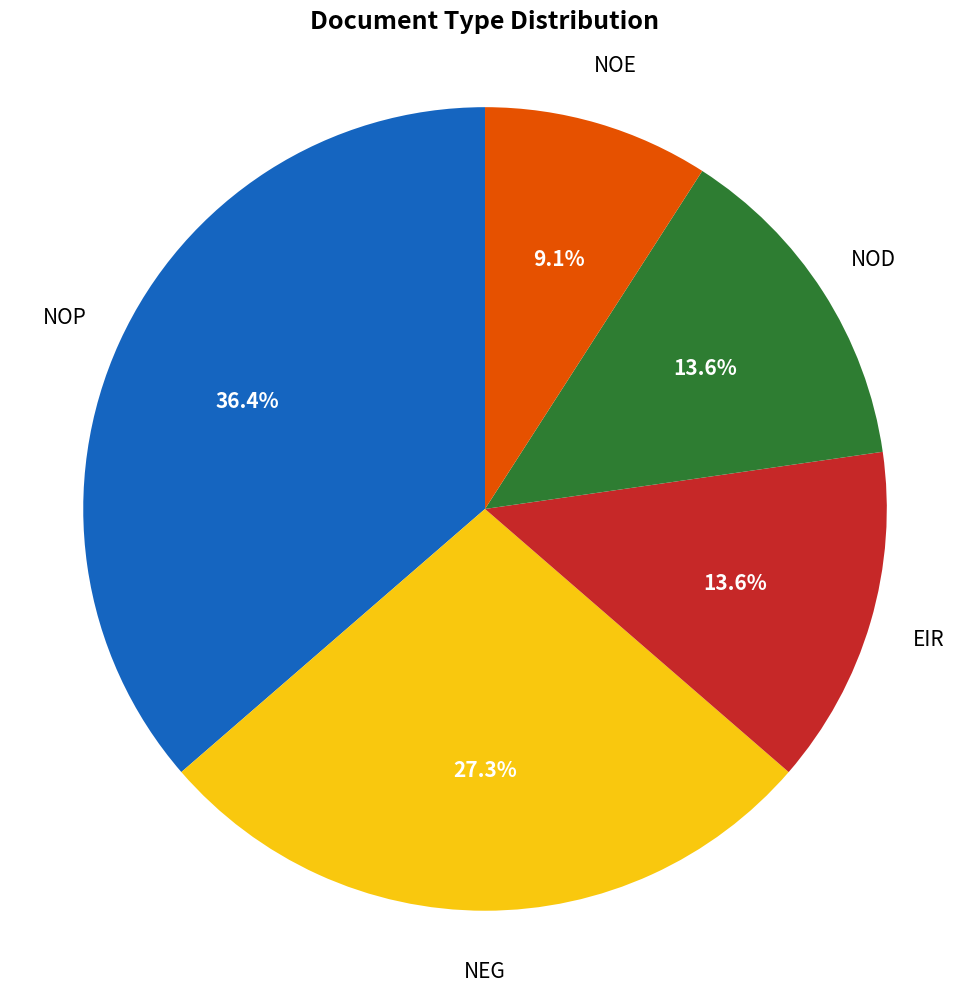

Between NOP and NOE, which is larger?

NOP